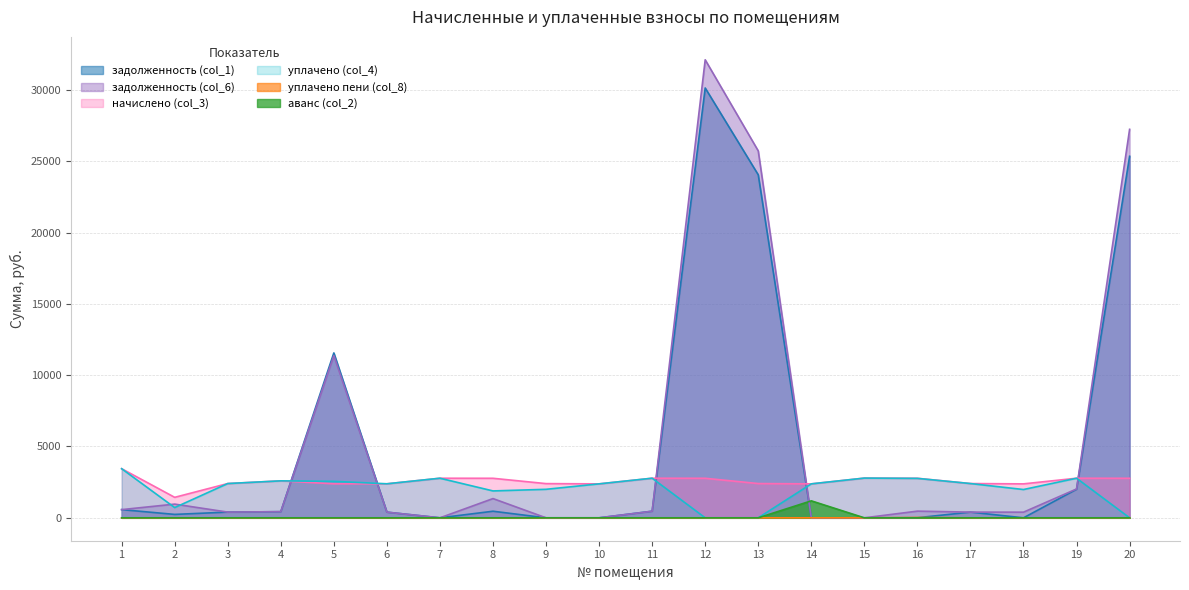

The задолженность (col_6) series shows 11373.1 at 5. True or false?

True